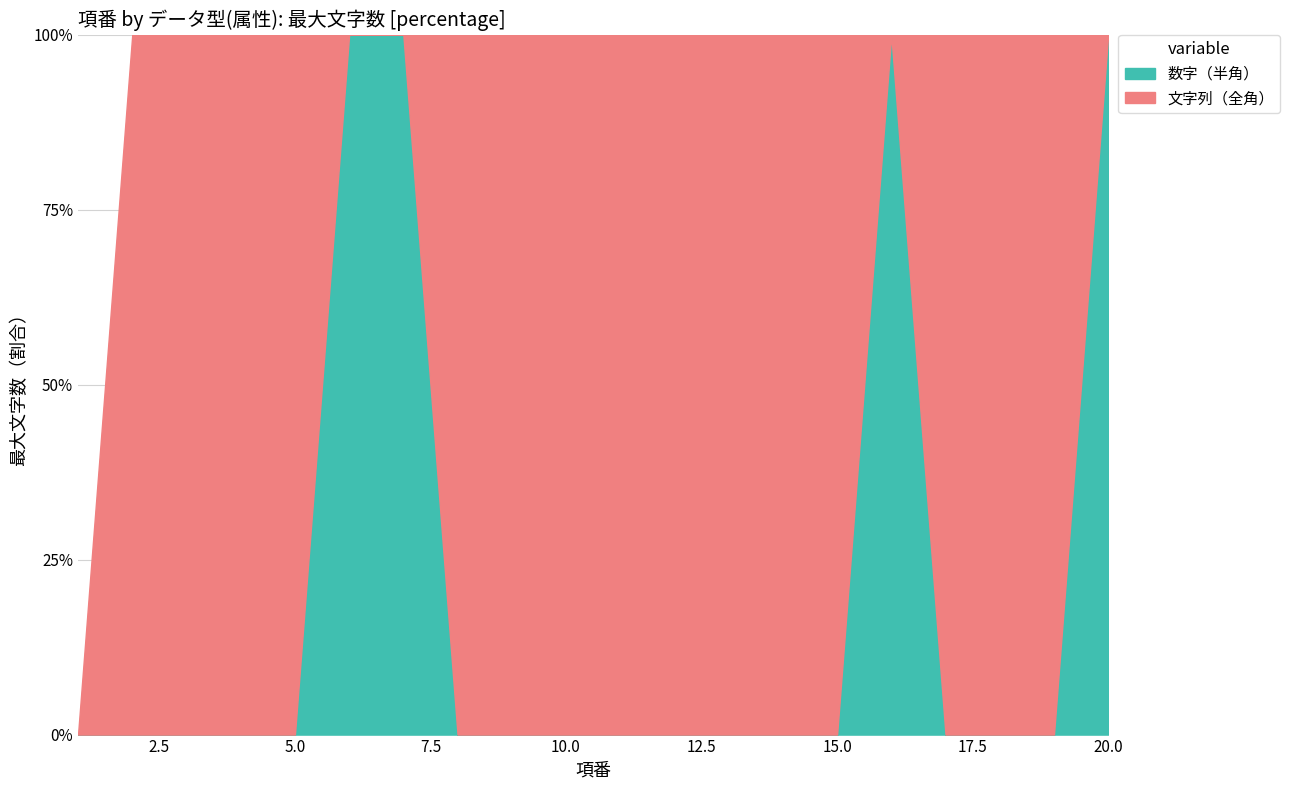

Reading left to right, transcribe all the data shown in this chart.

文字列（全角）: 1=0	2=200	3=20	4=20	5=42	6=0	7=0	8=30	9=30	10=30	11=30	12=30	13=30	14=30	15=30	16=0	17=4	18=20	19=200	20=0
数字（半角）: 1=0	2=0	3=0	4=0	5=0	6=2	7=8	8=0	9=0	10=0	11=0	12=0	13=0	14=0	15=0	16=7	17=0	18=0	19=0	20=8